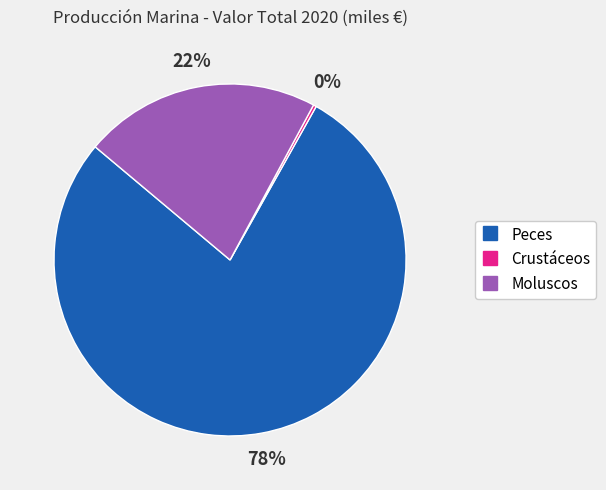

The Moluscos slice represents 22% of the pie. True or false?

True